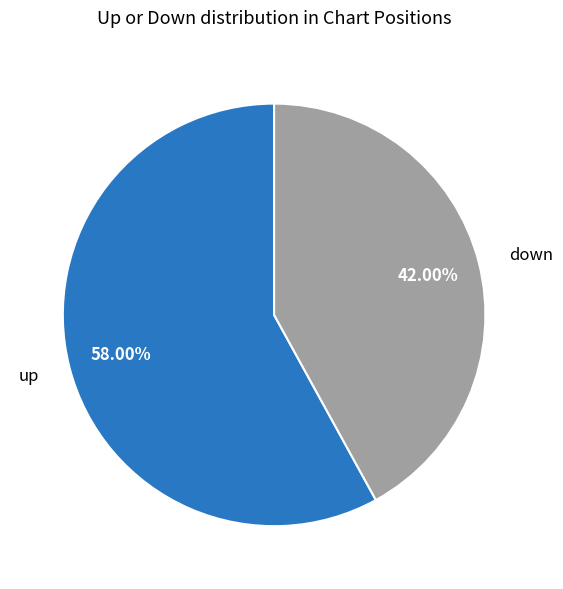

To the nearest percent, what is the difference between the largest and smallest slice percentages?

16%